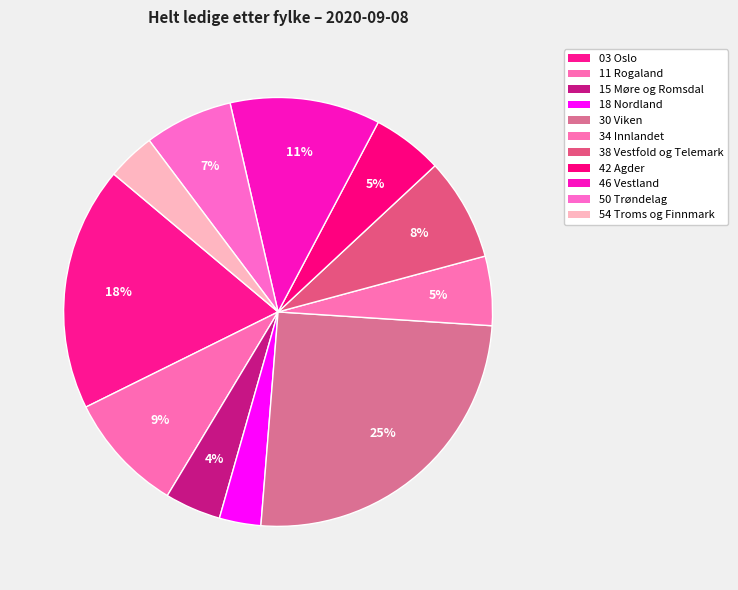

What is the ratio of the value at 30 Viken to the value at 50 Trøndelag?

3.8